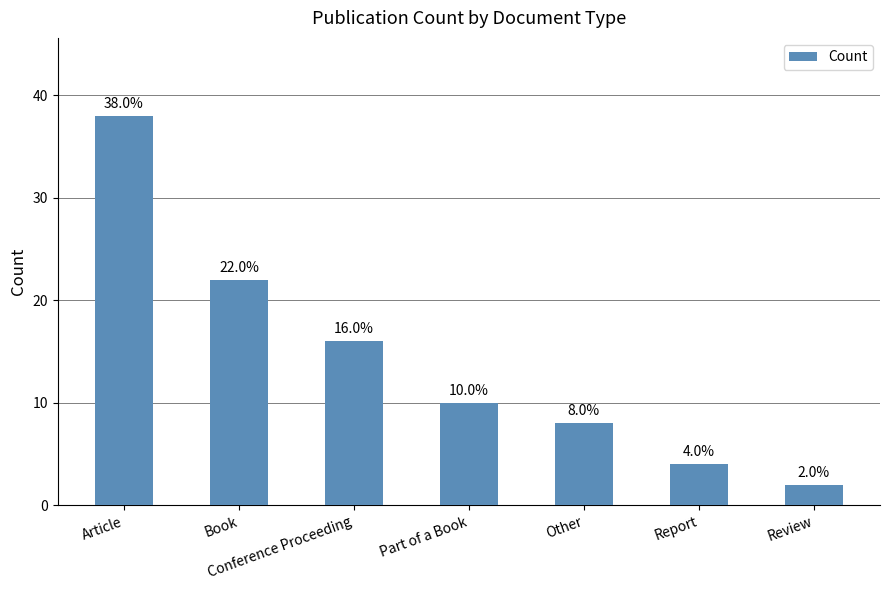

What is the sum of all values?

100